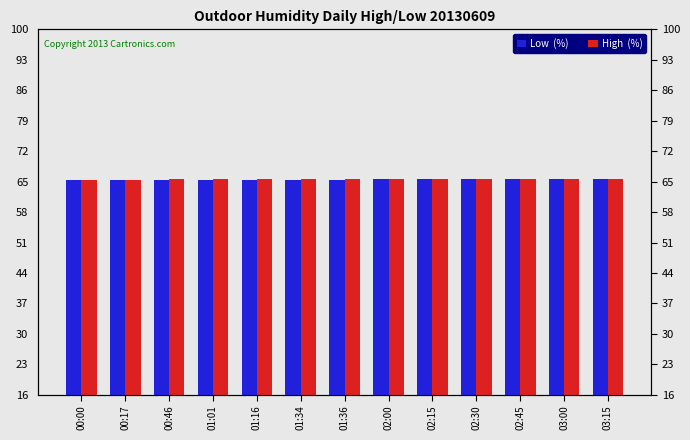

Count the number of categories in the chart.

13